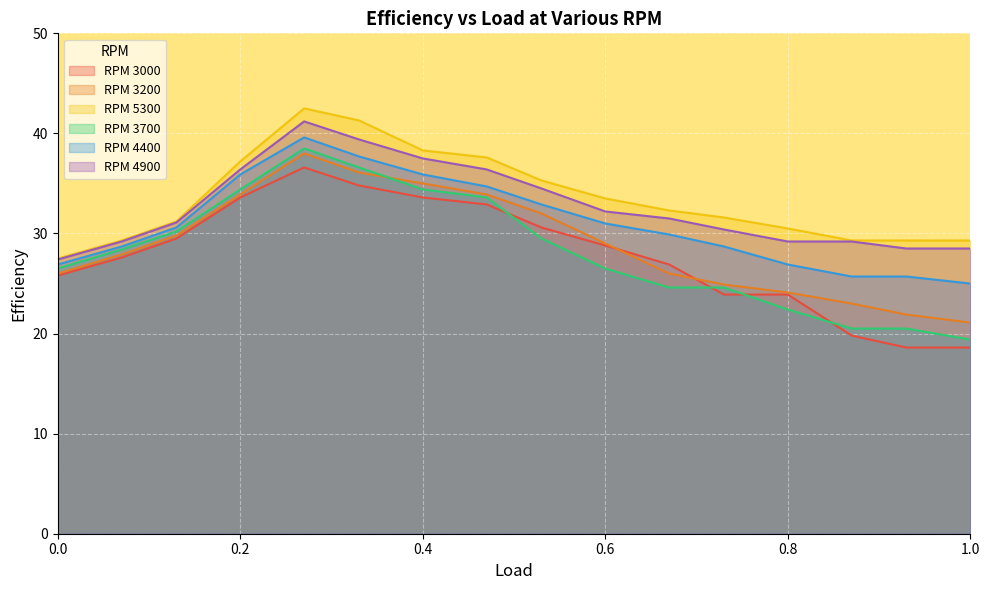

At which label is RPM 3700 closest to 28?

0.07